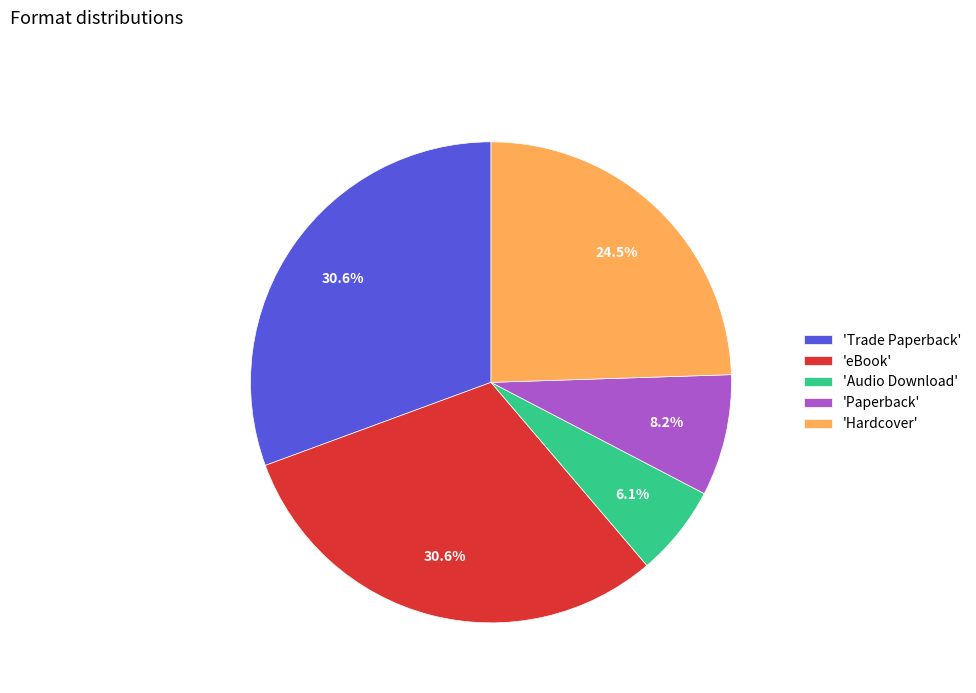

Count the number of slices in the pie.

5